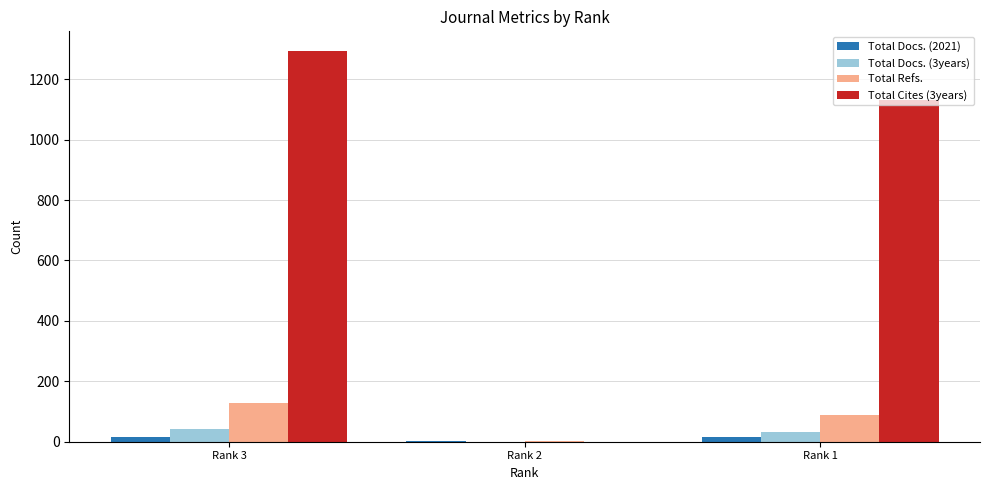

Are the bars grouped side by side (vs. stacked)?

Yes